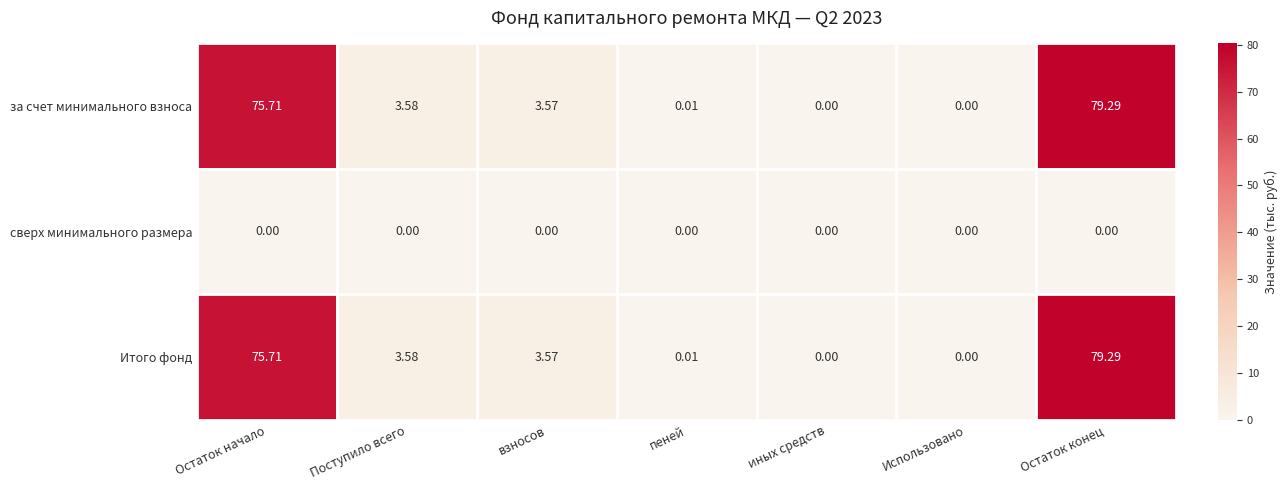

At which category does the chart reach its peak across all series?

Остаток конец